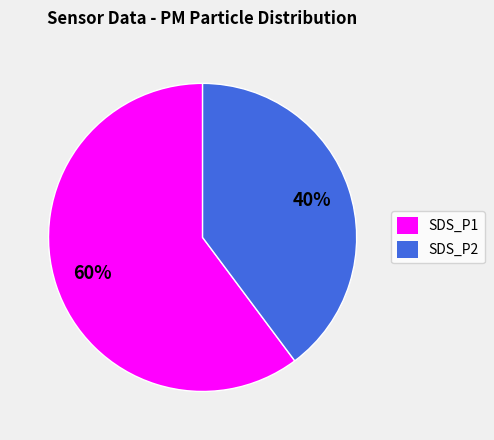

Is it true that SDS_P2 is 40% of the pie?

True